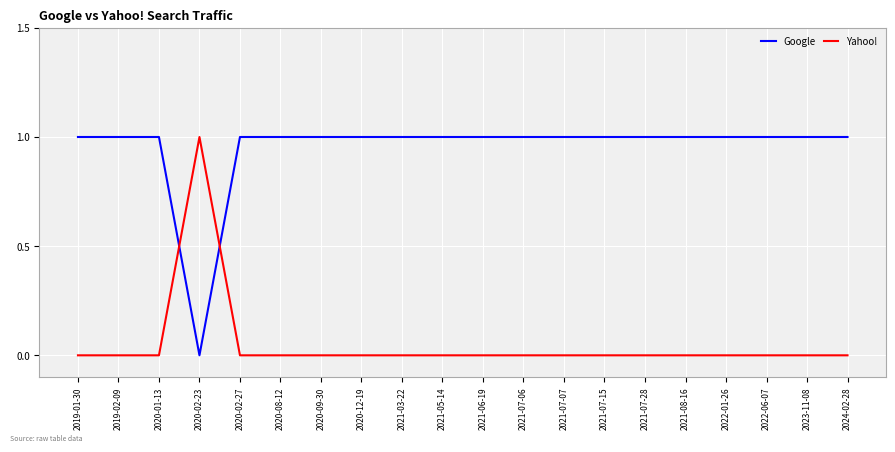

Which series has the largest total across all categories?

Google